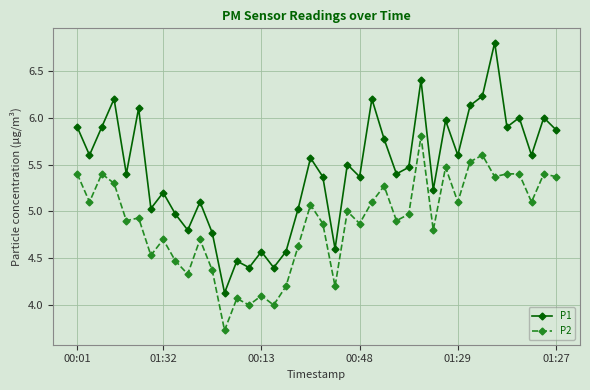

At how many categories does at least one series exceed 4?

40